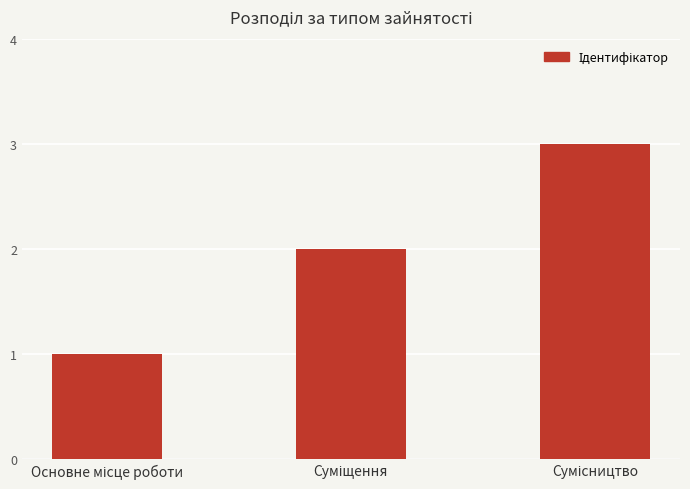

What is the greatest value displayed?

3